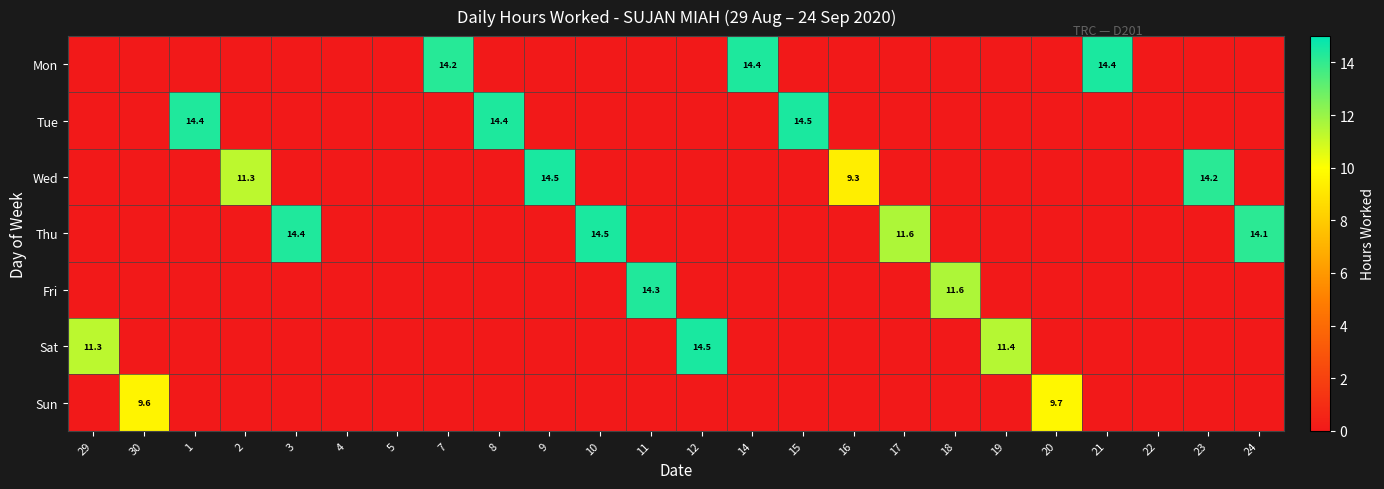

The value of Thu at 3 is 5.5. True or false?

False